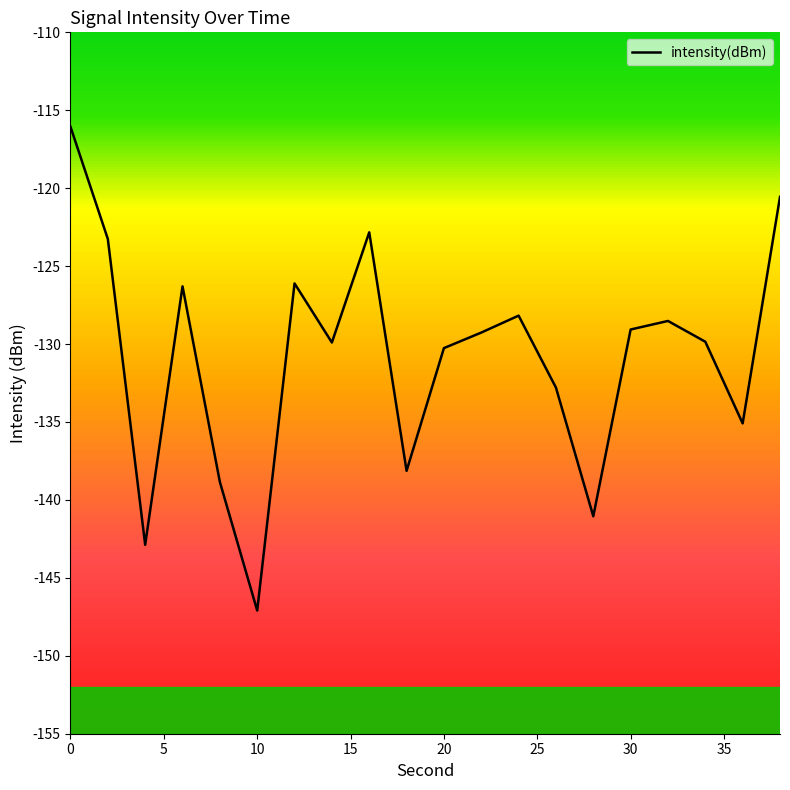

Does the chart display data point markers on the line(s)?

No